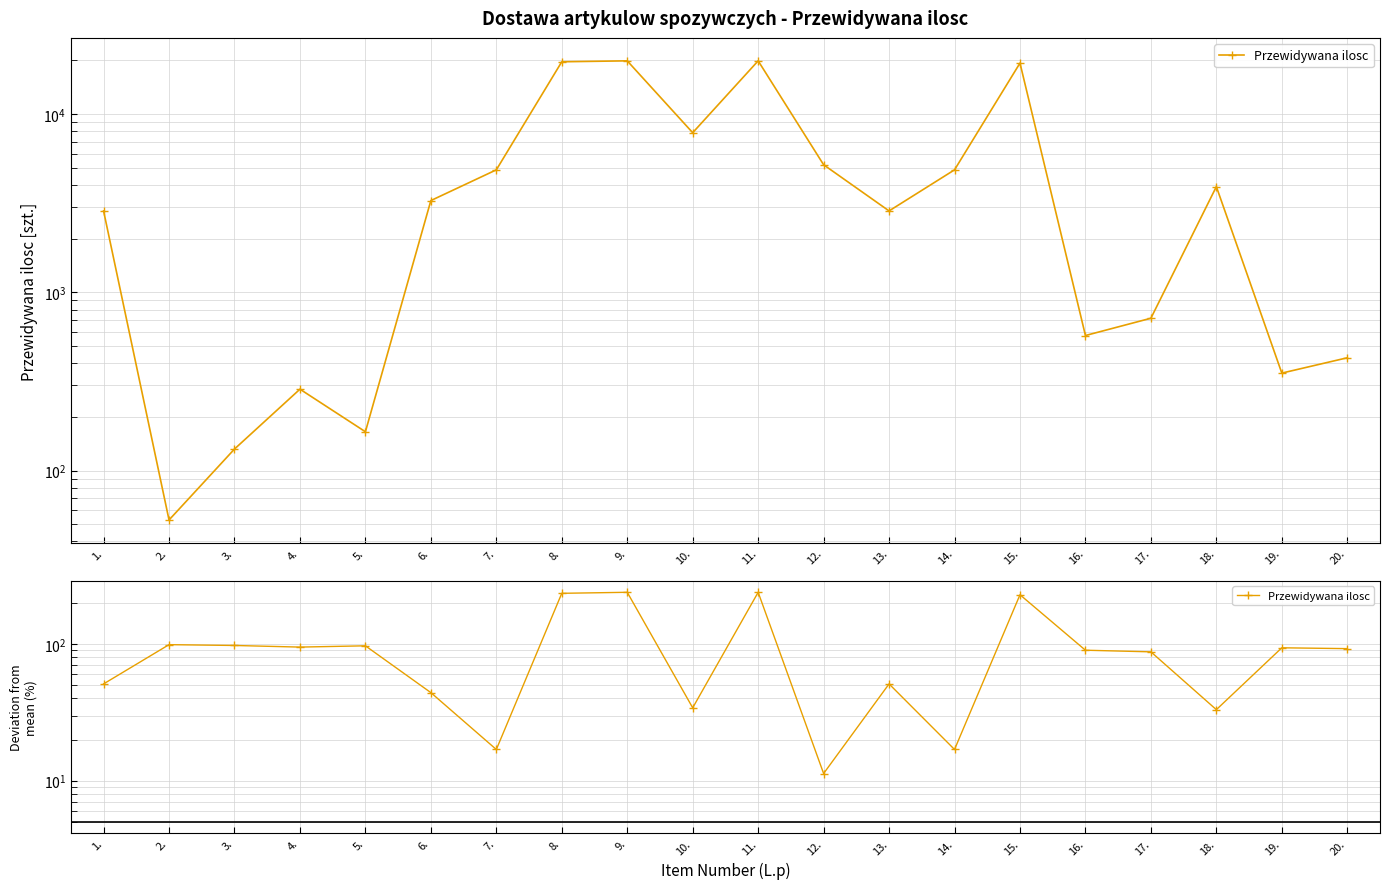

Which label corresponds to the smallest value in the chart?

12.